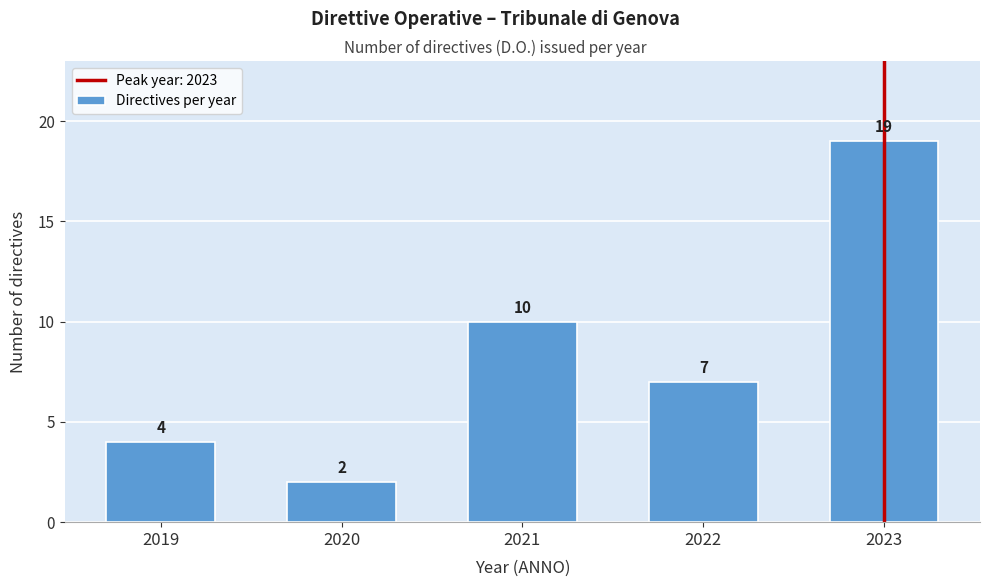

Reading right to left, list all the values displayed in this chart.

2023=19	2022=7	2021=10	2020=2	2019=4